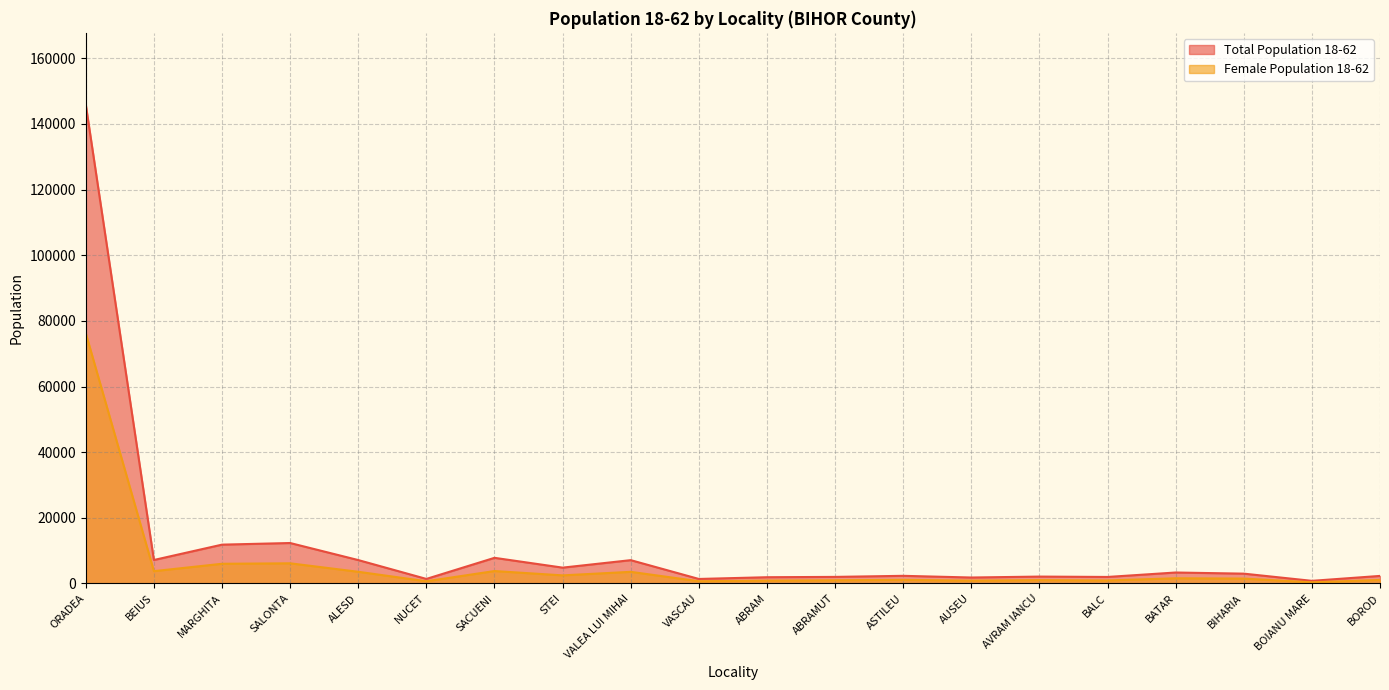

How many lines are shown in the chart?

2